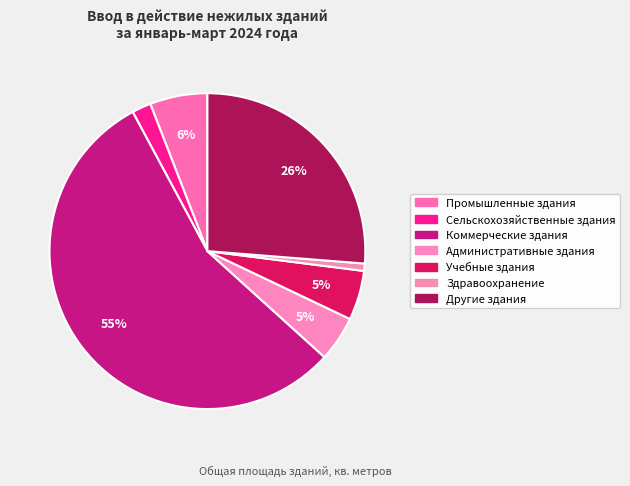

How many segments does this pie chart have?

7